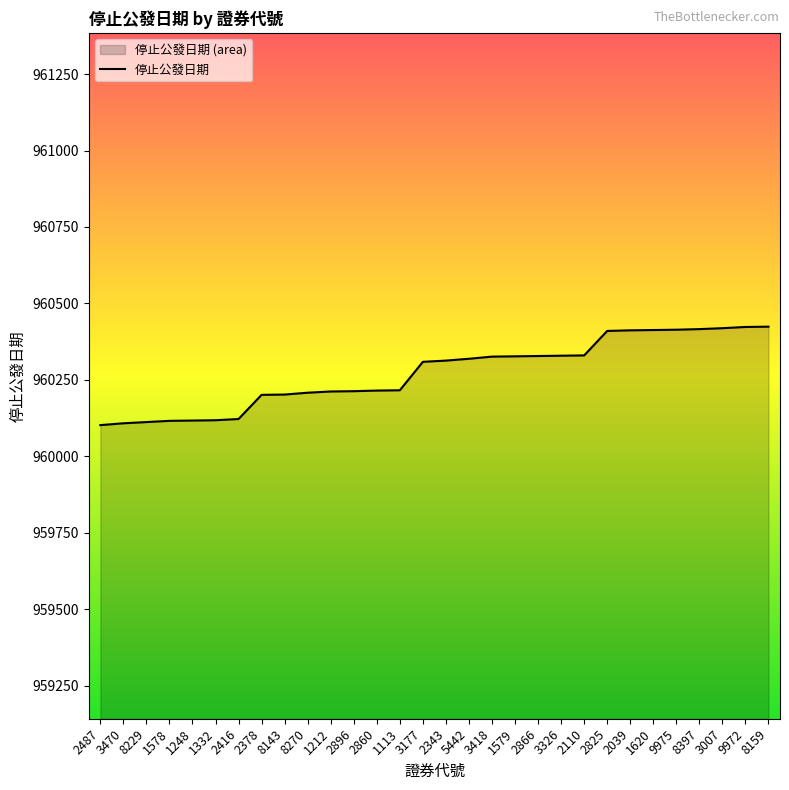

What value does the data have at 3007, to the nearest 5?

960420